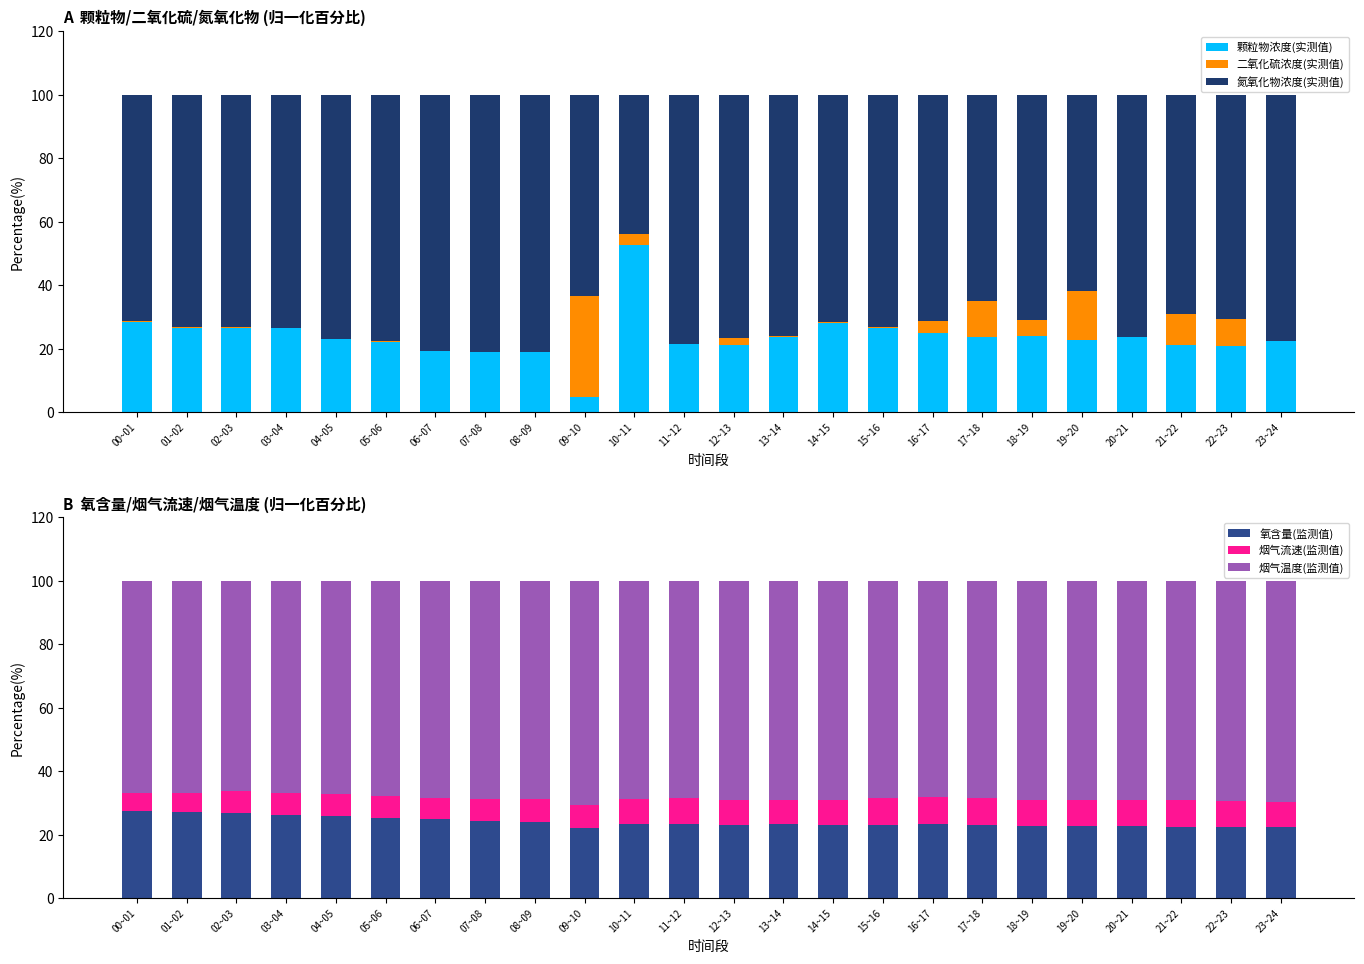

What is the difference between the 烟气温度(监测值) values at 10~11 and 02~03?

2.5